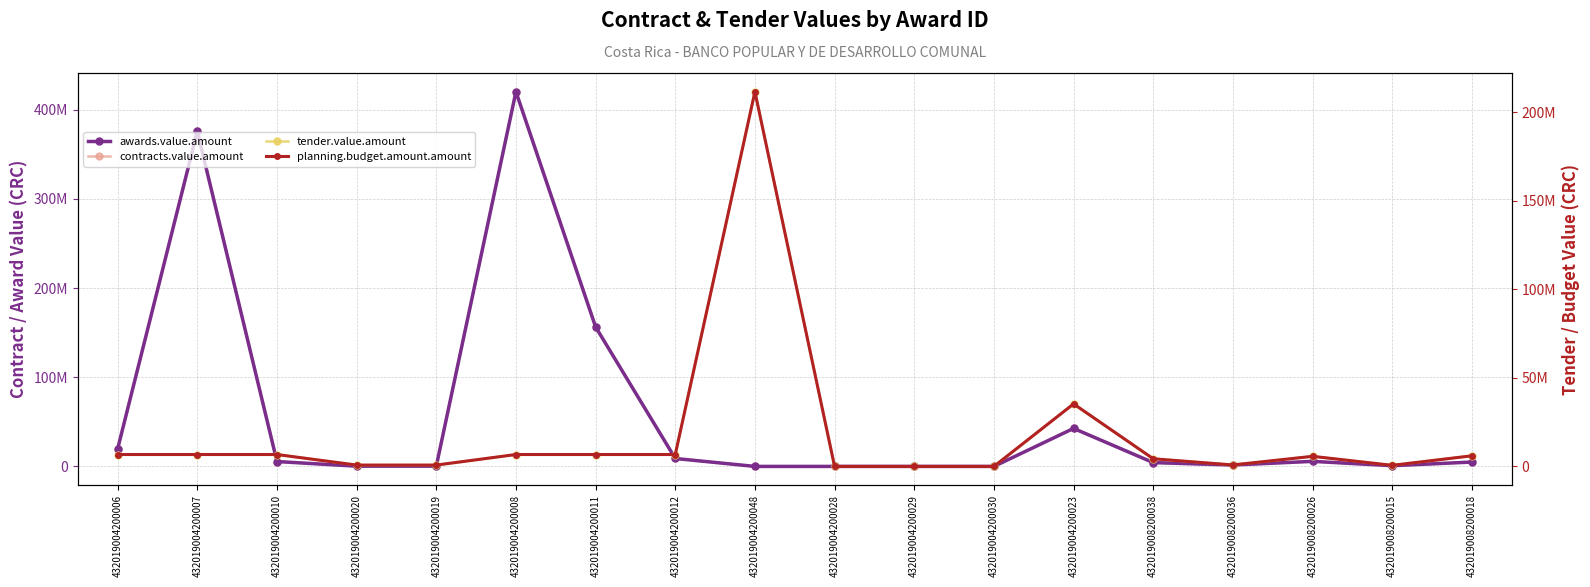

Between 432019004200011 and 432019004200023, which series saw the biggest shift?

awards.value.amount